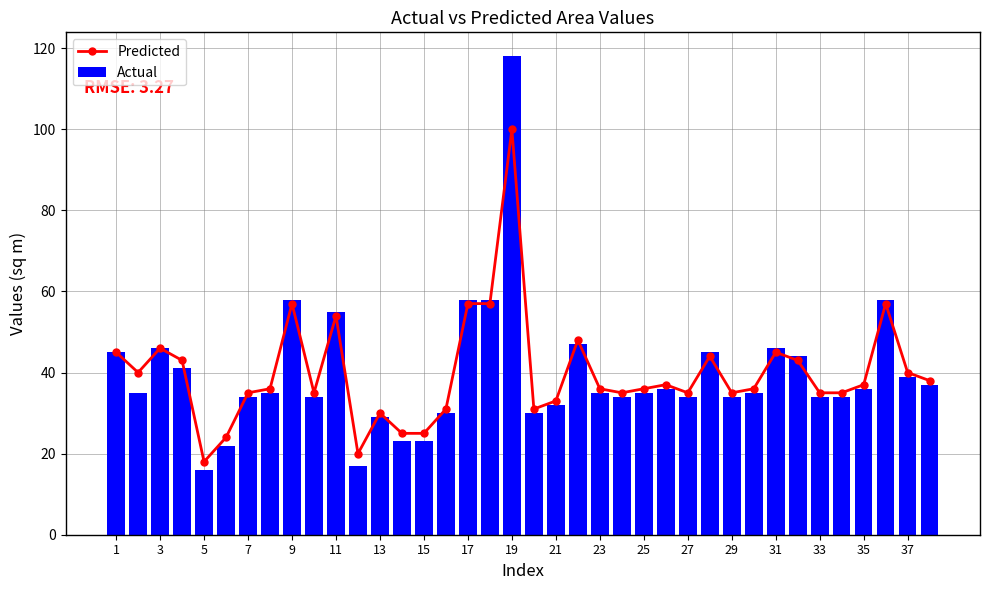

What is the difference between the maximum and second lowest values in the Actual series?

101